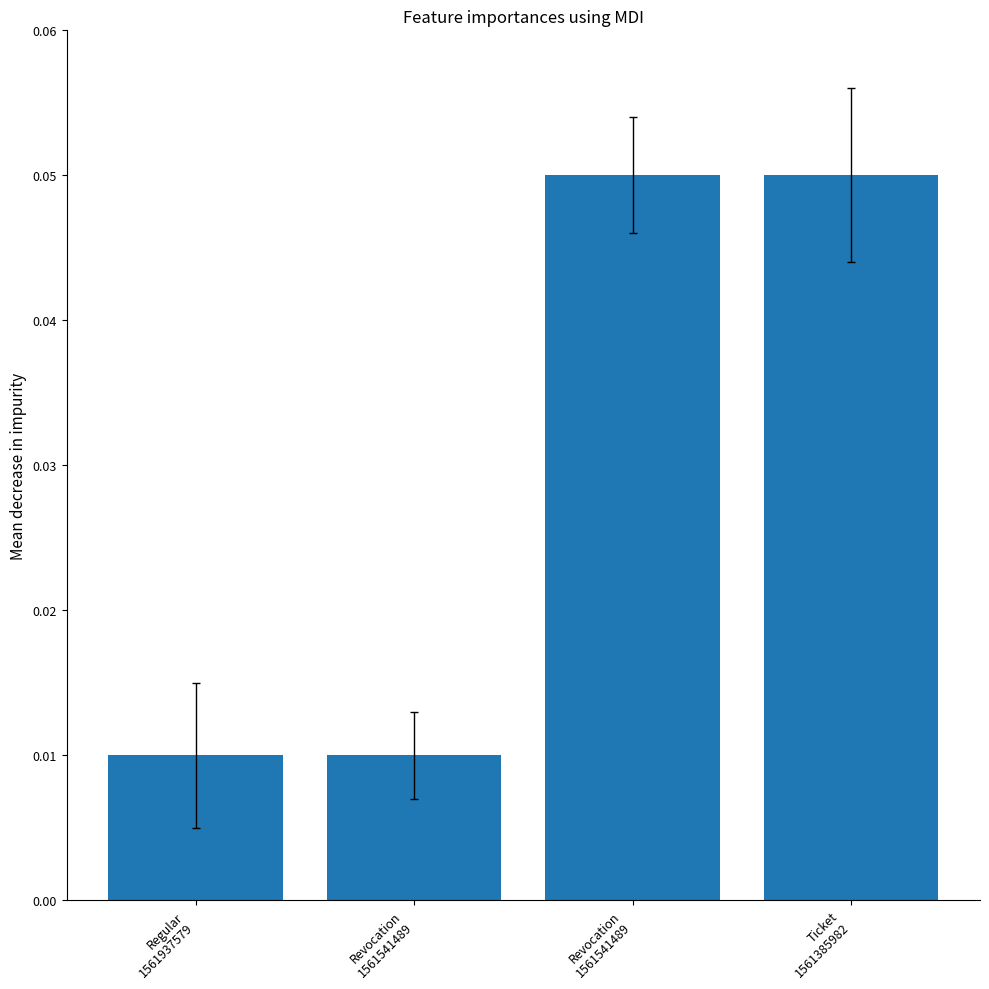

List the labels in order of value, smallest first.

Regular
1561937579, Revocation
1561541489, Revocation
1561541489, Ticket
1561385982